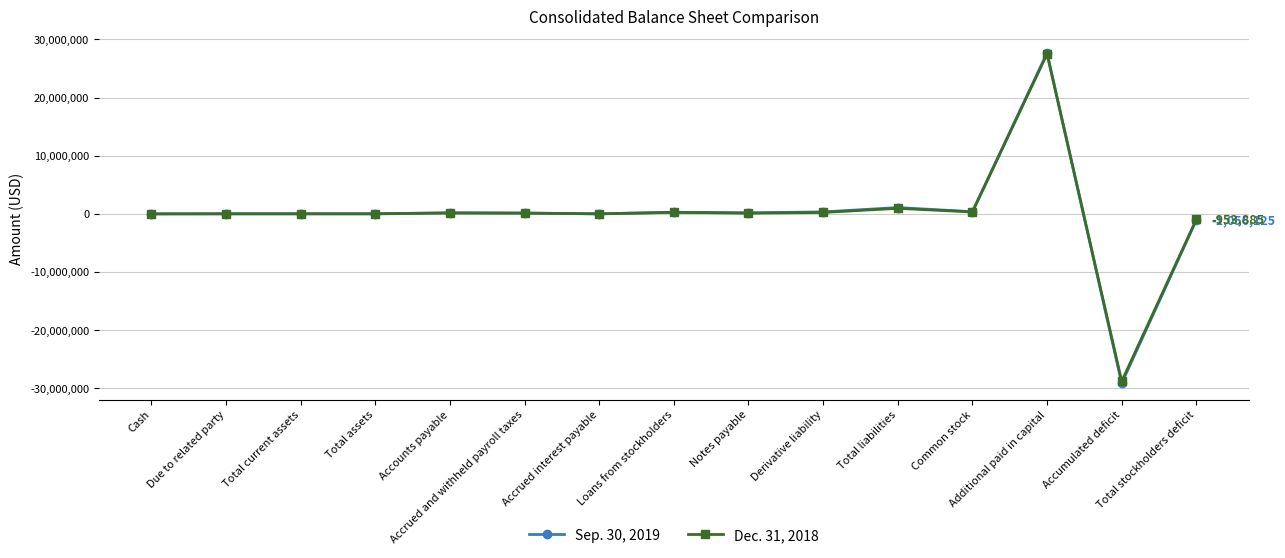

How many categories are shown in the chart?

15